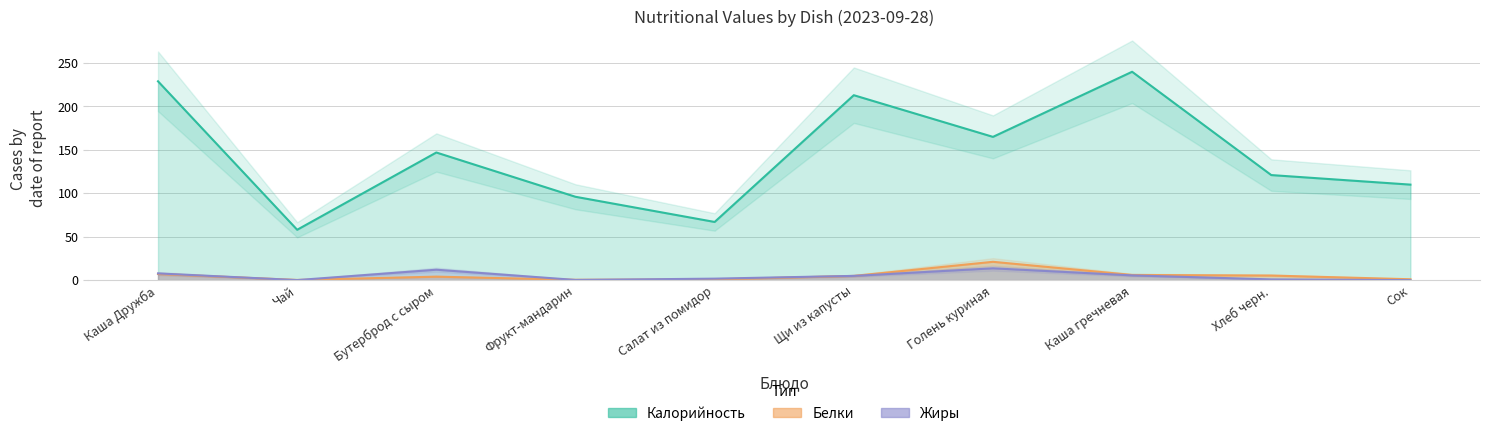

Is the value of Белки at Каша Дружба greater than the value of Калорийность at Голень куриная?

No